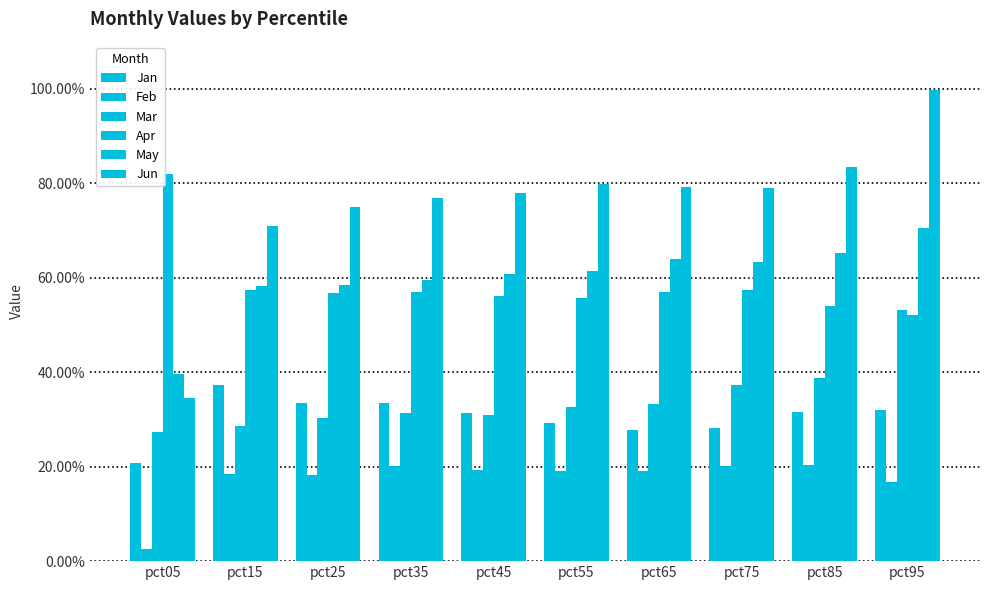

Rank the series at pct55 from highest to lowest value.

Jun, May, Apr, Mar, Jan, Feb